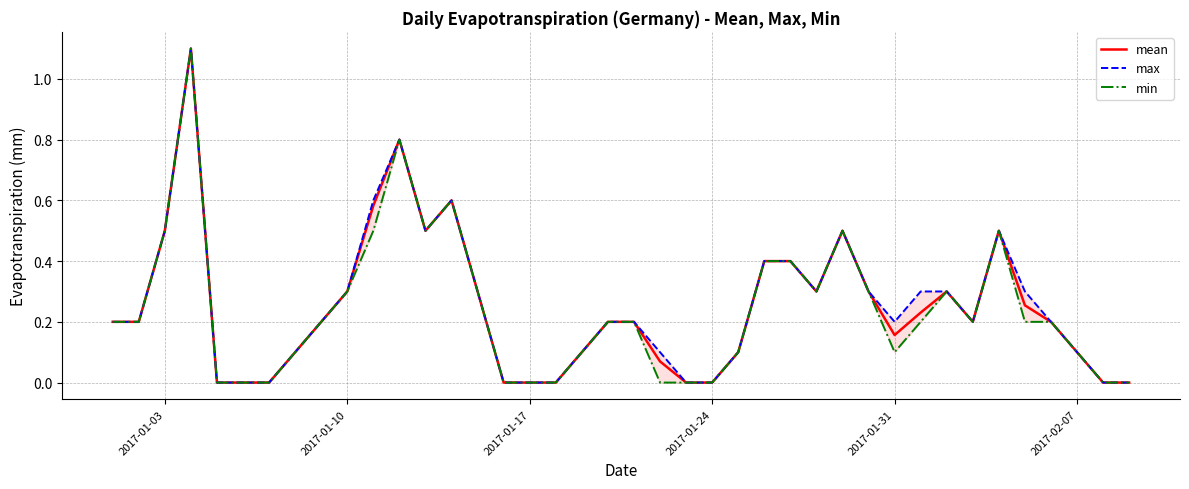

Which series has the largest total across all categories?

max